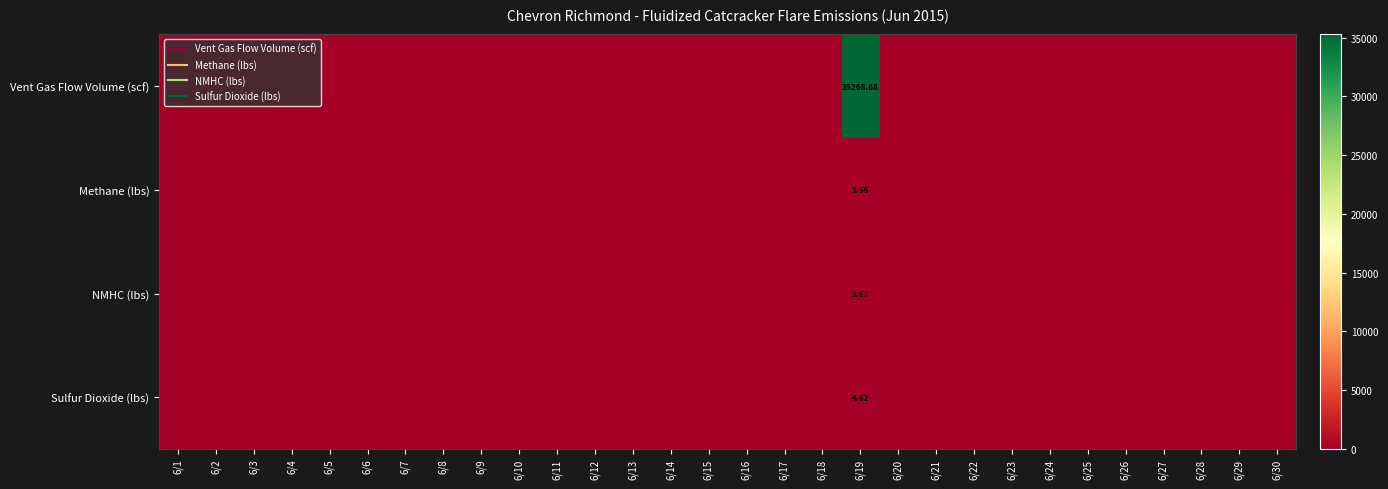

Rank the series at 6/17 from highest to lowest value.

Vent Gas Flow Volume (scf), Methane (lbs), NMHC (lbs), Sulfur Dioxide (lbs)